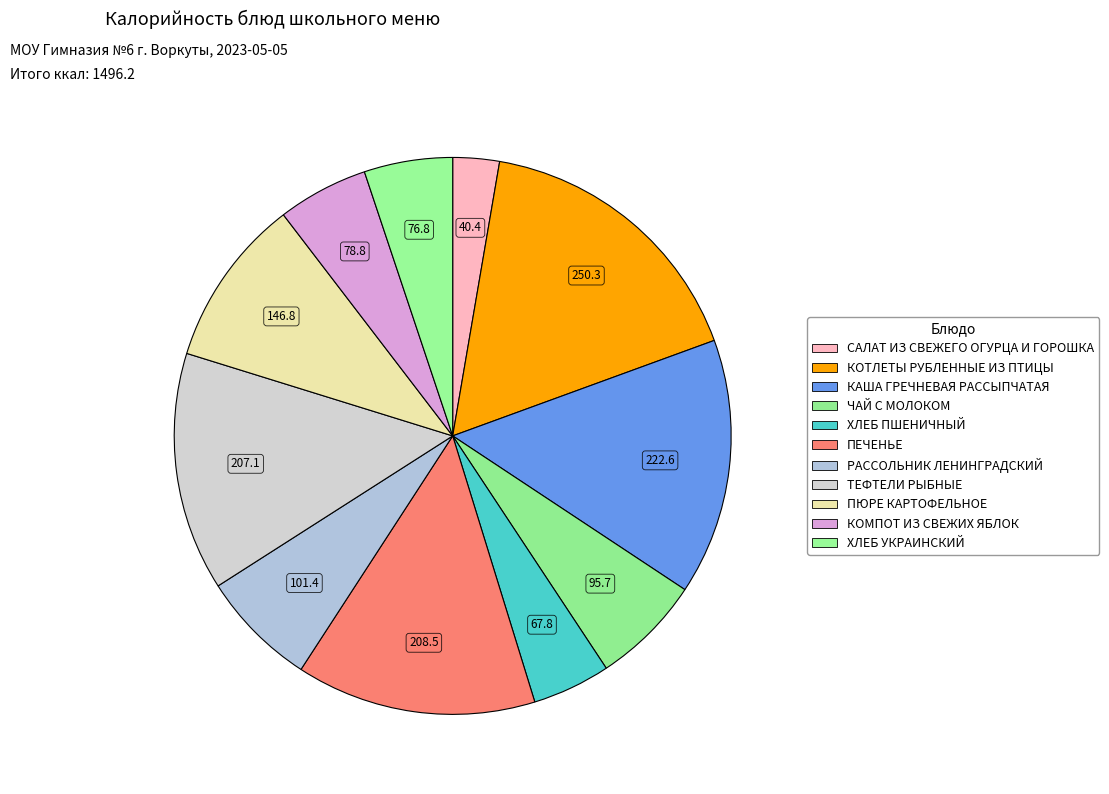

How many slices are in this pie chart?

11